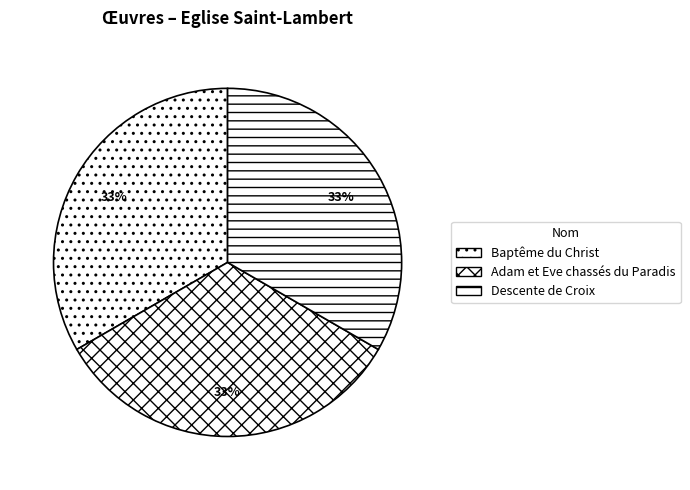

To the nearest percent, what portion does Baptême du Christ represent?

33%